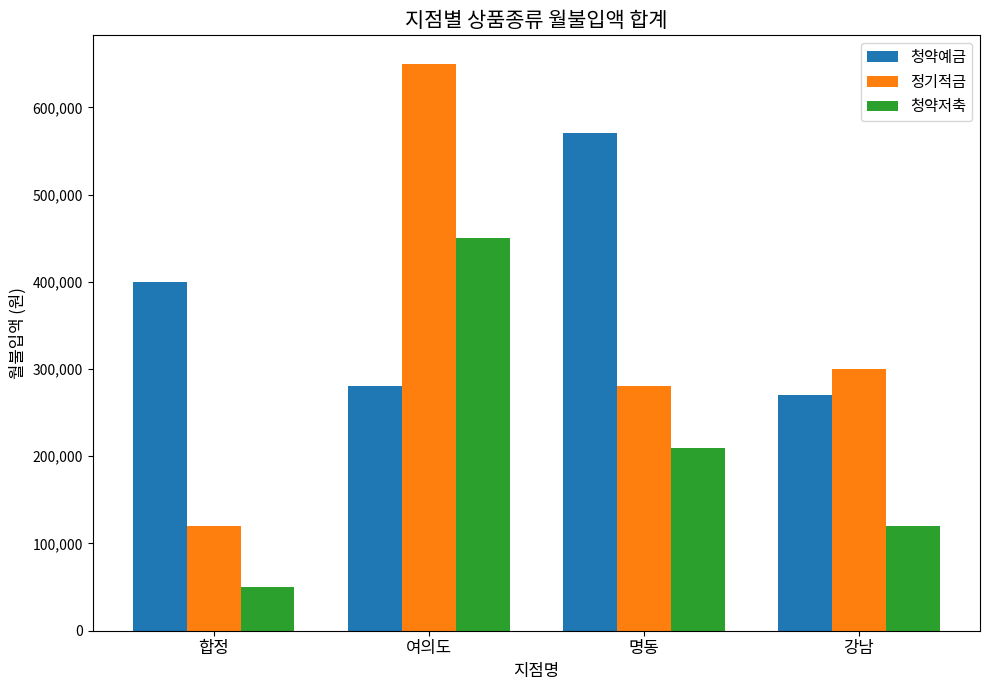

What is the value of the 청약예금 bar at the 2nd from the left?

280000